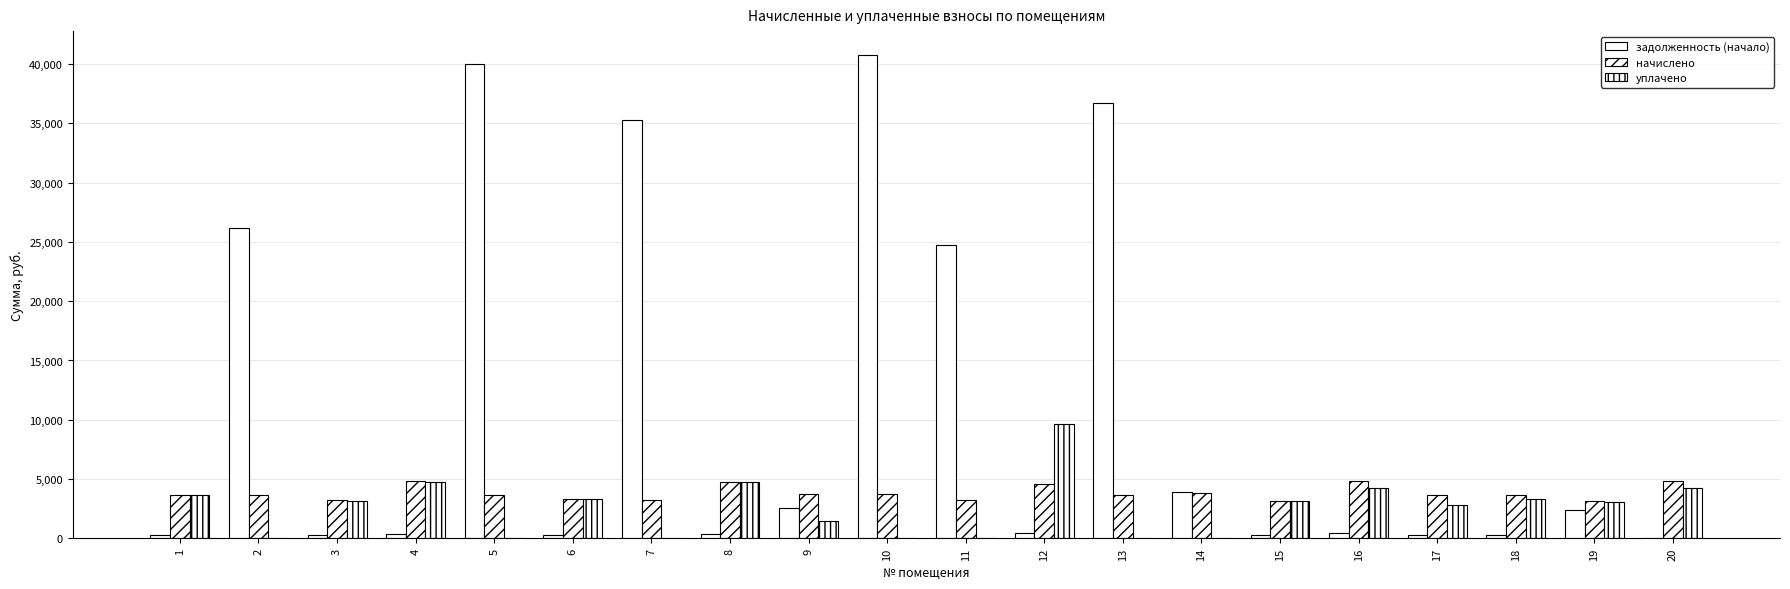

At 10, list the series in order from largest to smallest.

задолженность (начало), начислено, уплачено